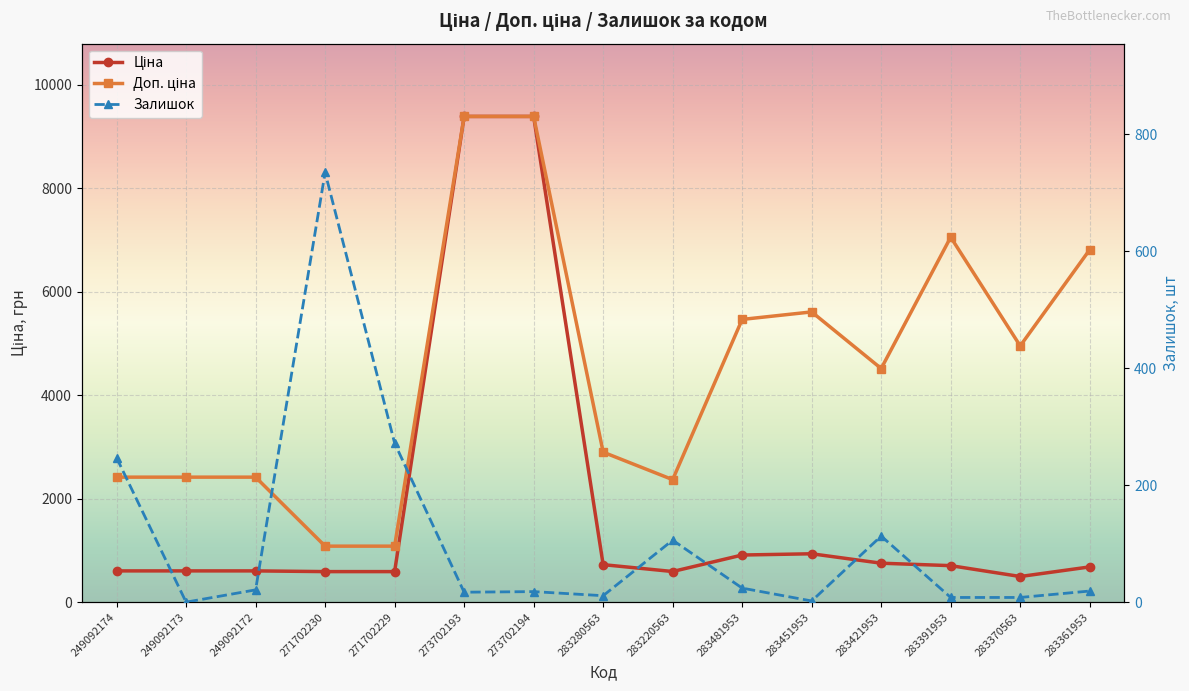

At which category does Ціна reach its first local valley?

283220563